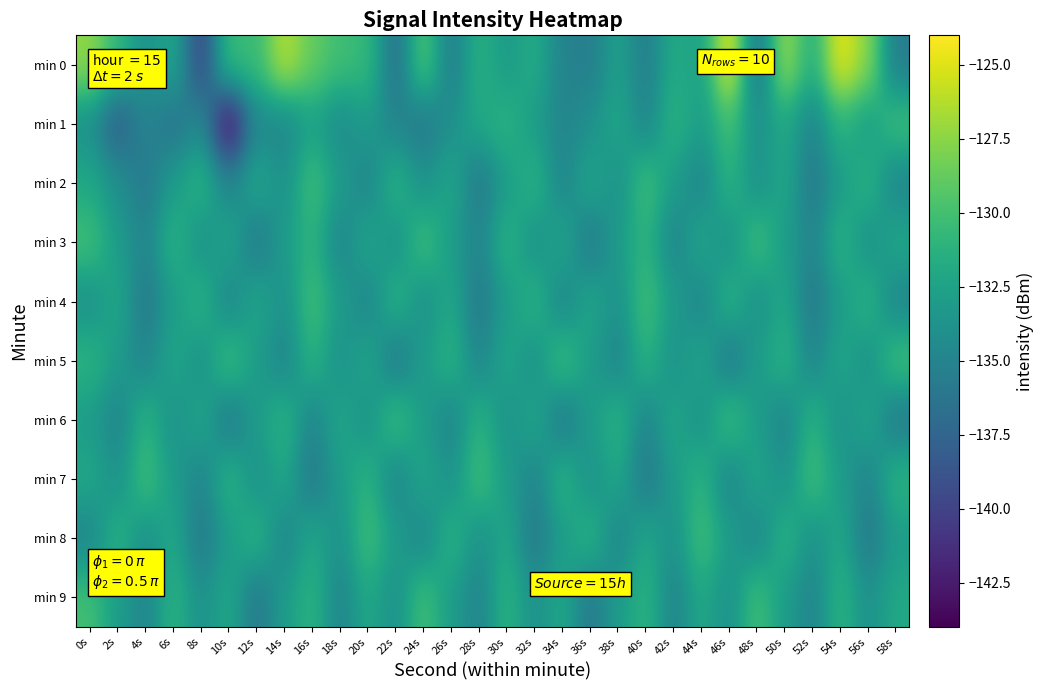

List the series in order of their peak value, lowest first.

min 1, min 2, min 3, min 4, min 5, min 6, min 7, min 8, min 9, min 0